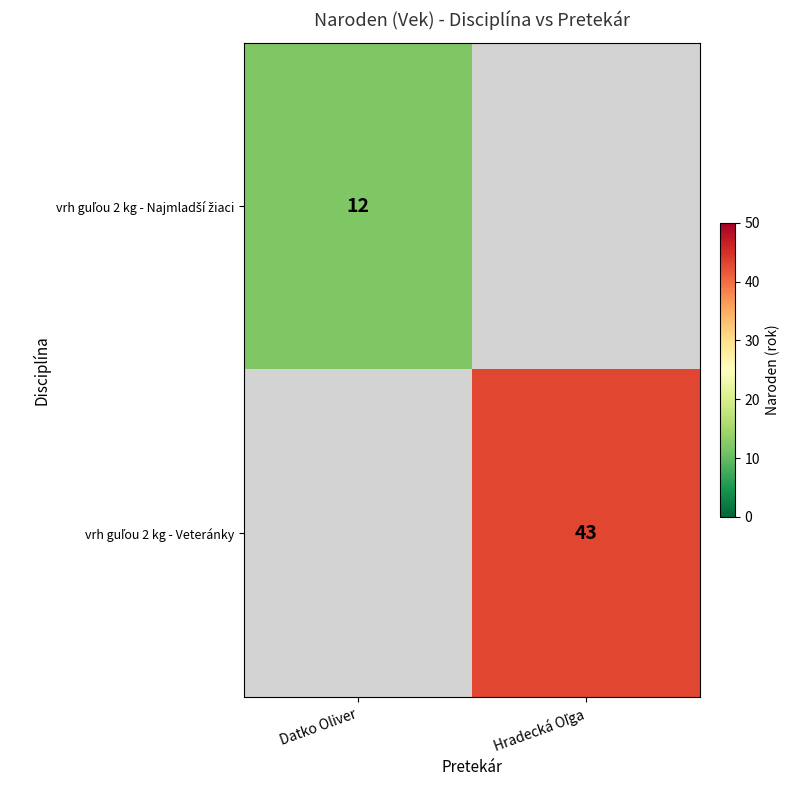

Which series changed the most between Datko Oliver and Hradecká Oľga?

vrh guľou 2 kg - Veteránky